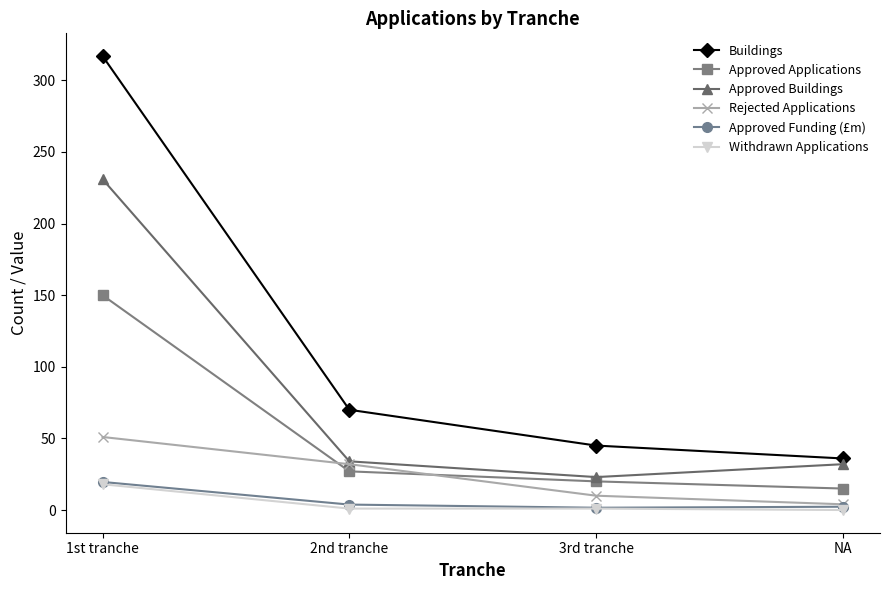

Which category has the lowest value in the Approved Applications series?

NA